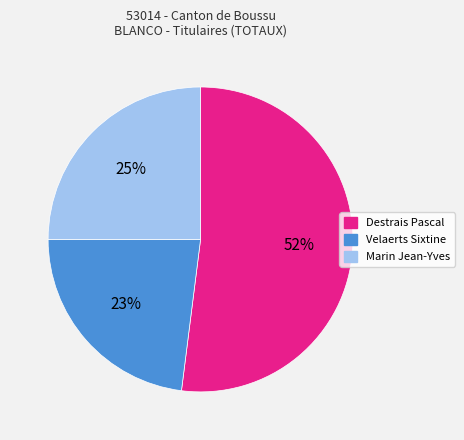

What percentage is the Velaerts Sixtine slice, to the nearest percent?

23%